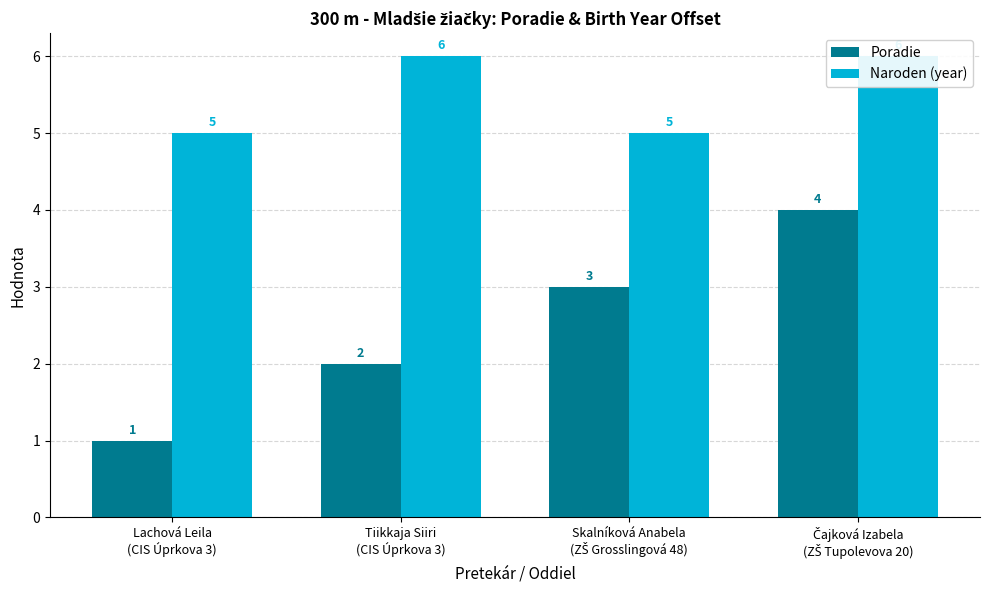

Rank the categories by Naroden (year) value from highest to lowest.

Tiikkaja Siiri
(CIS Úprkova 3), Čajková Izabela
(ZŠ Tupolevova 20), Lachová Leila
(CIS Úprkova 3), Skalníková Anabela
(ZŠ Grosslingová 48)